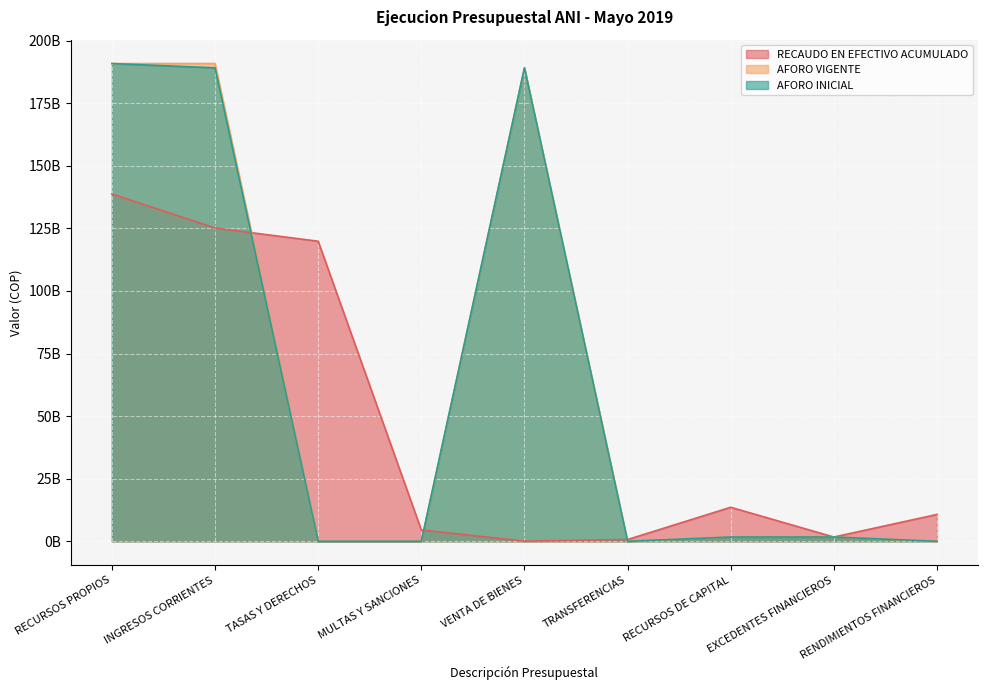

At which category is the sum across all series the highest?

RECURSOS PROPIOS